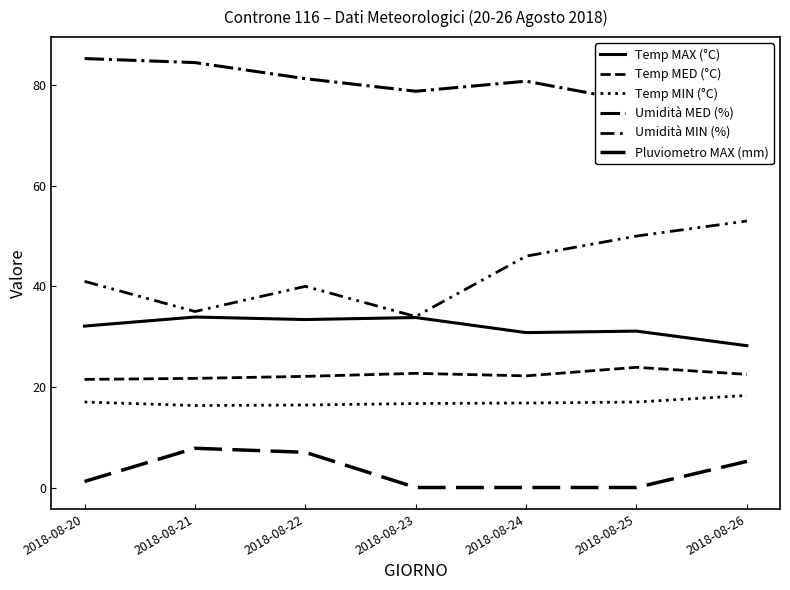

What is the maximum value shown in the chart?

85.3